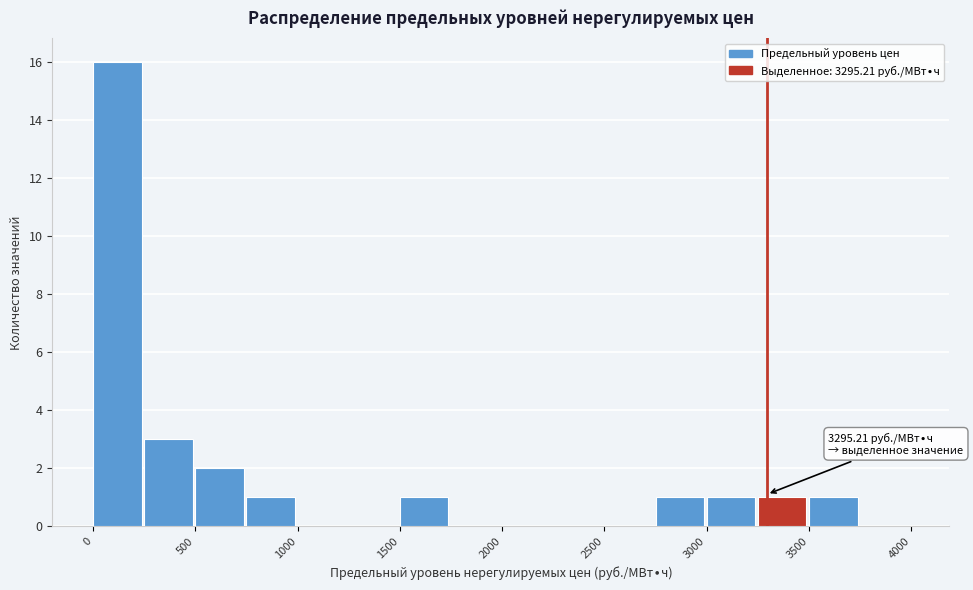

Which range on the x-axis has the tallest bar?

0 to 250